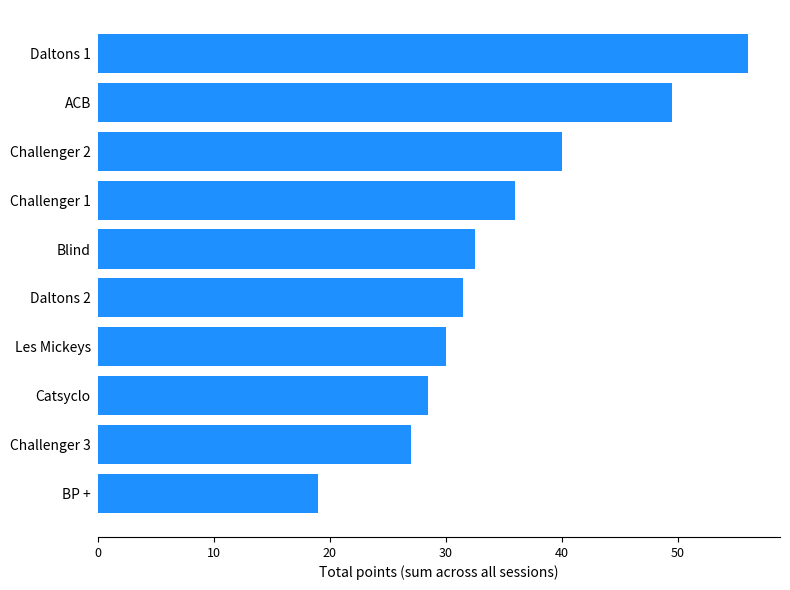

What is the minimum value shown in the chart?

19.0